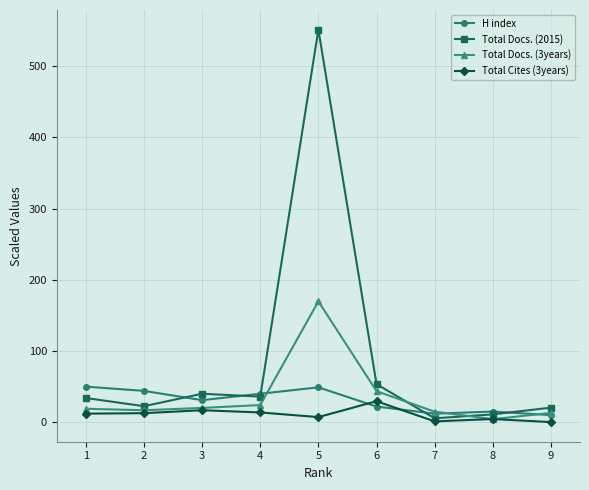

Between which two adjacent categories do Total Cites (3years) and H index first intersect?

5 and 6